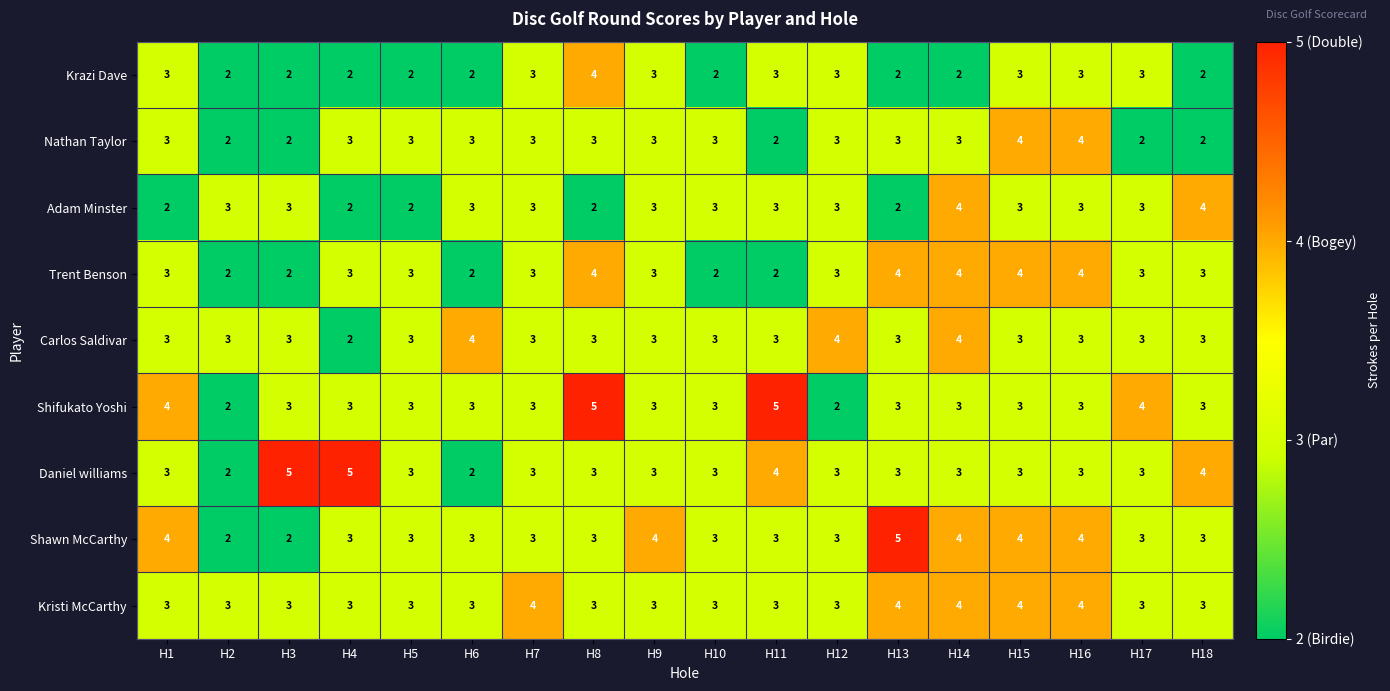

Is the value of Nathan Taylor at H18 greater than the value of Shifukato Yoshi at H13?

No